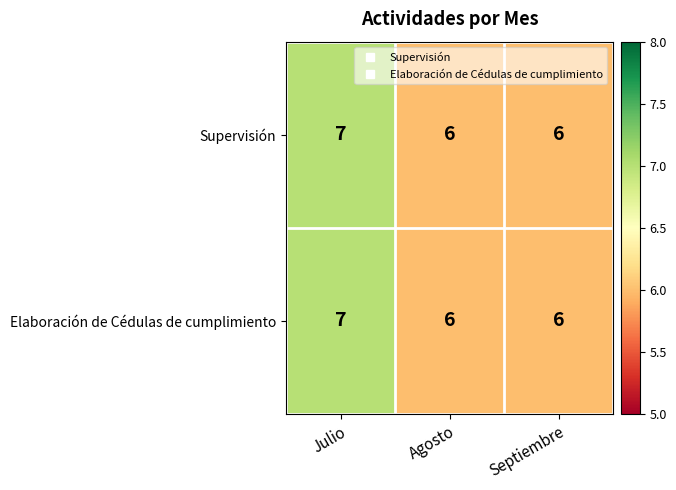

Is the value of Elaboración de Cédulas de cumplimiento at Julio greater than the value of Supervisión at Agosto?

Yes